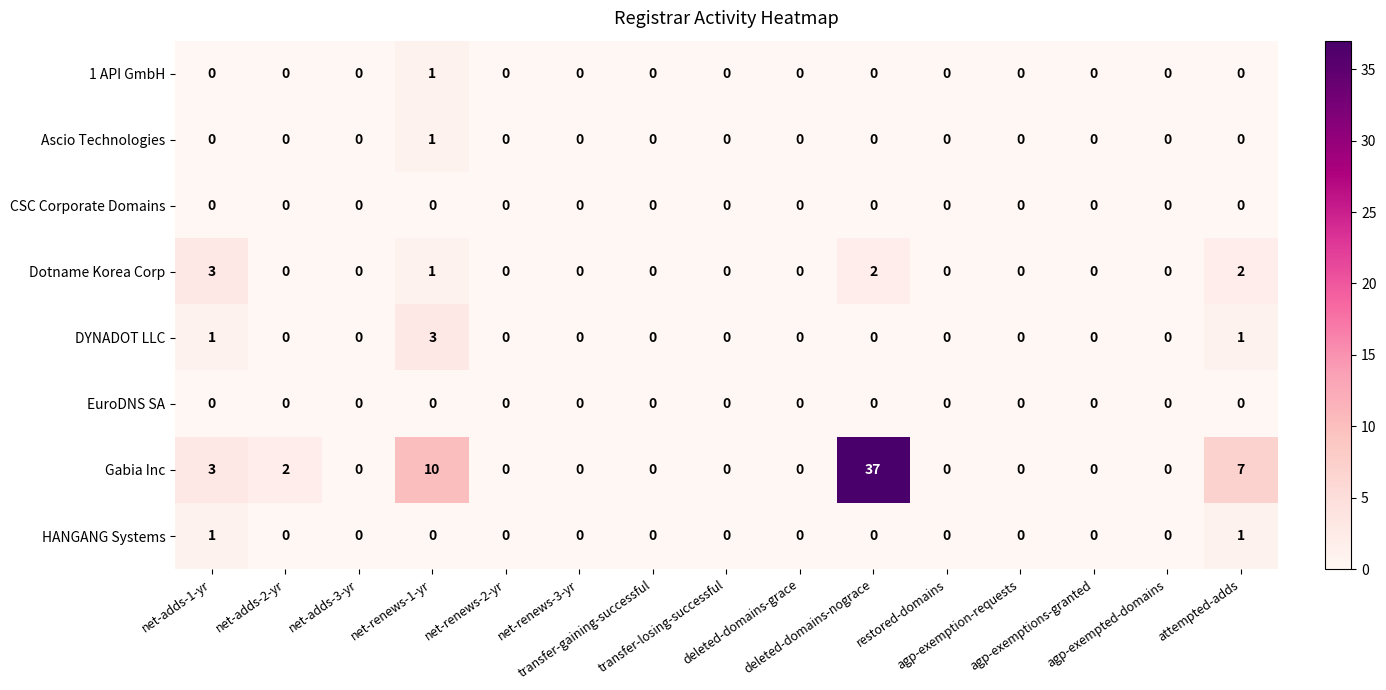

What is the greatest value displayed?

37